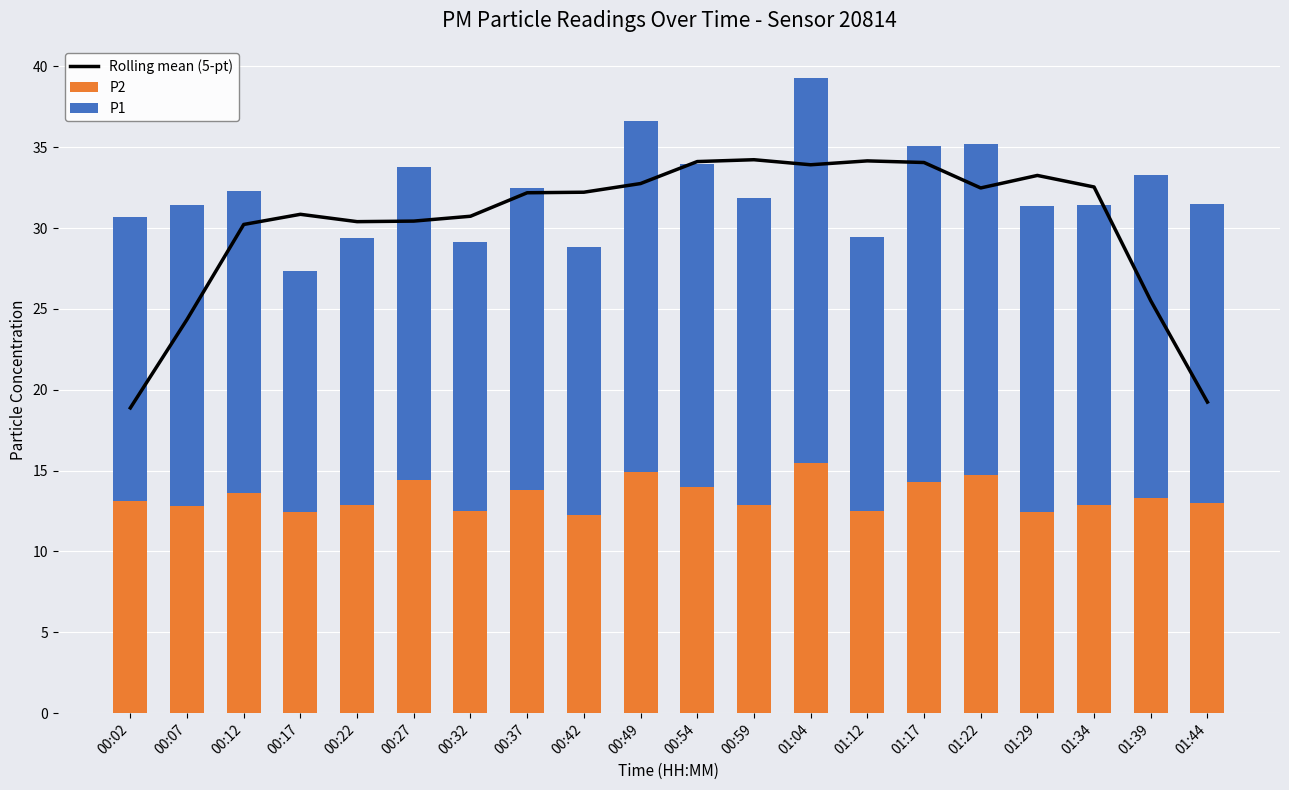

Where is P2 nearest to the value 13?

01:44